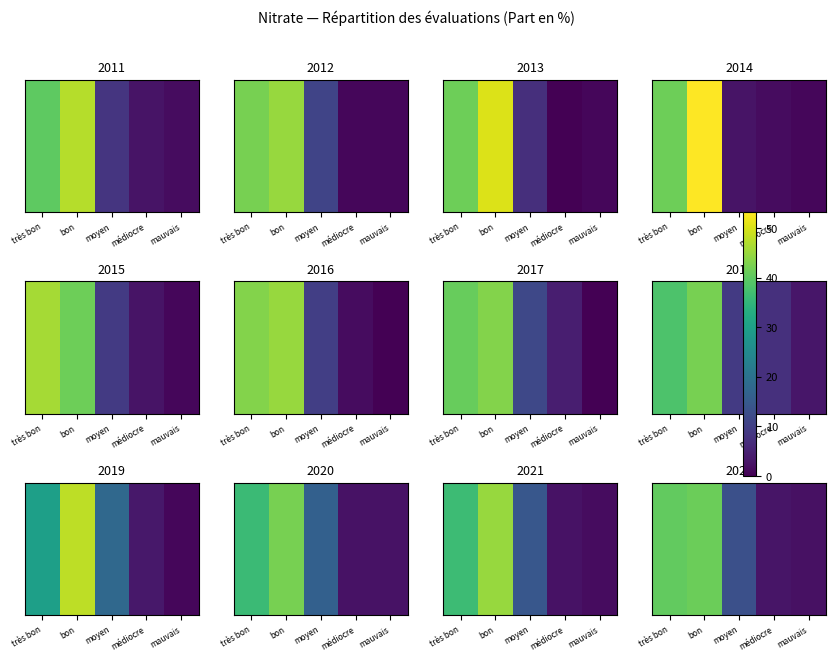

What is the change in value from bon to médiocre?

-38.2